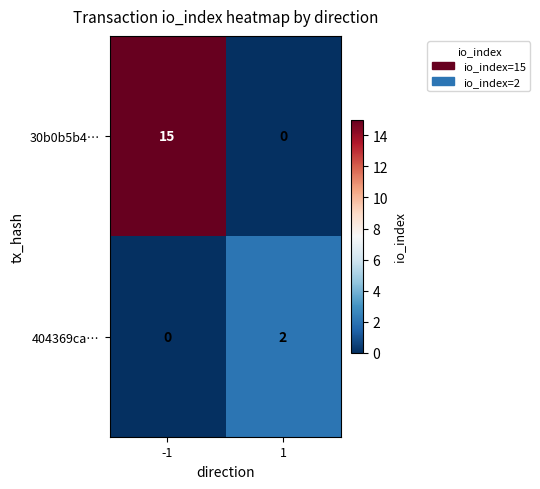

Which series has the widest spread of values?

30b0b5b4…